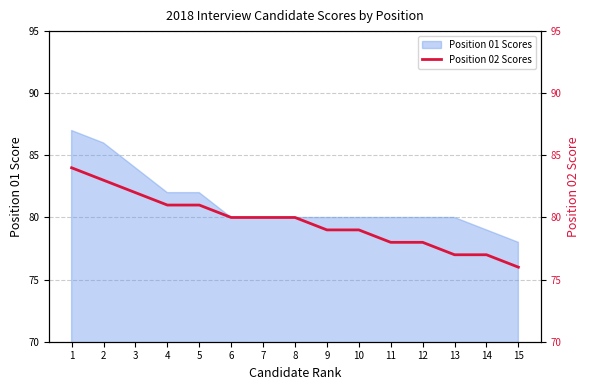

The Position 01 Scores series shows 82 at 5. True or false?

True